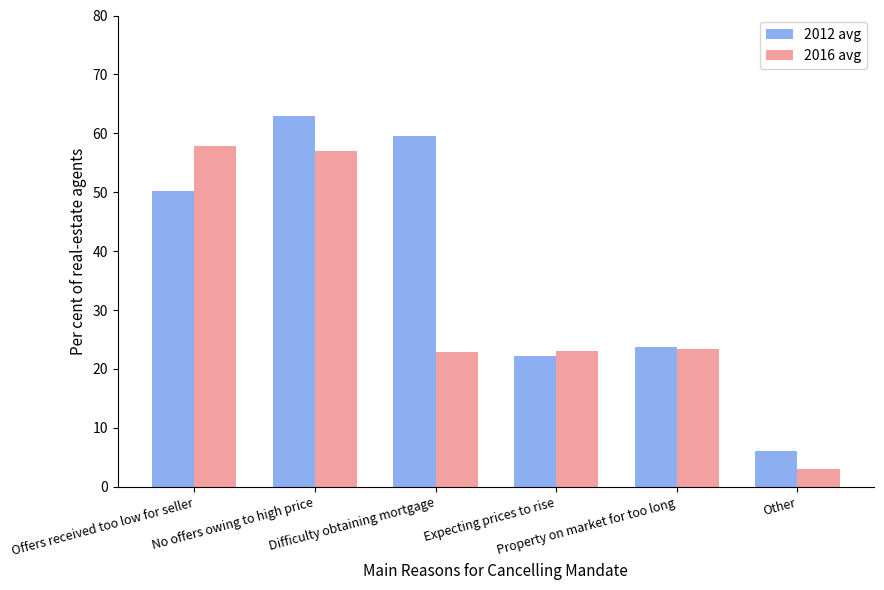

What is the difference between the second highest and minimum values in the 2016 avg series?

53.9